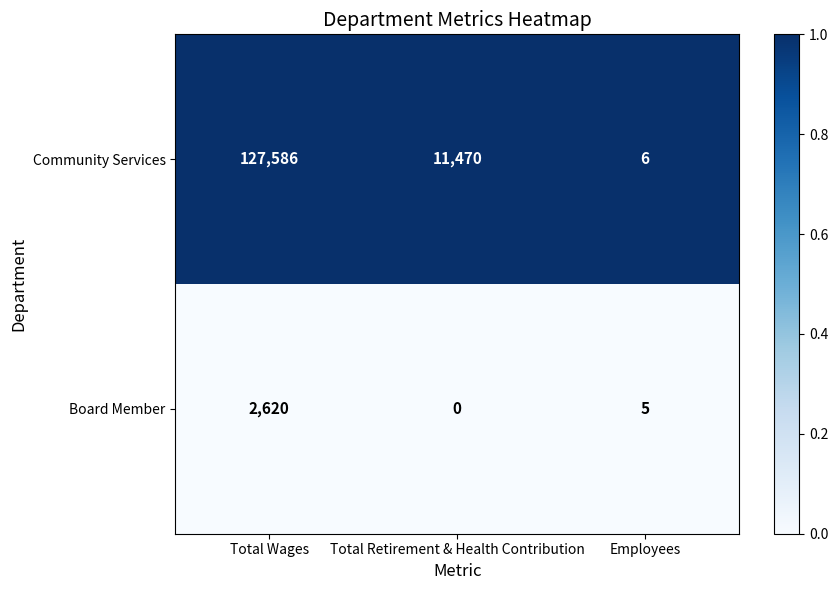

At which category does the chart reach its minimum across all series?

Total Retirement & Health Contribution